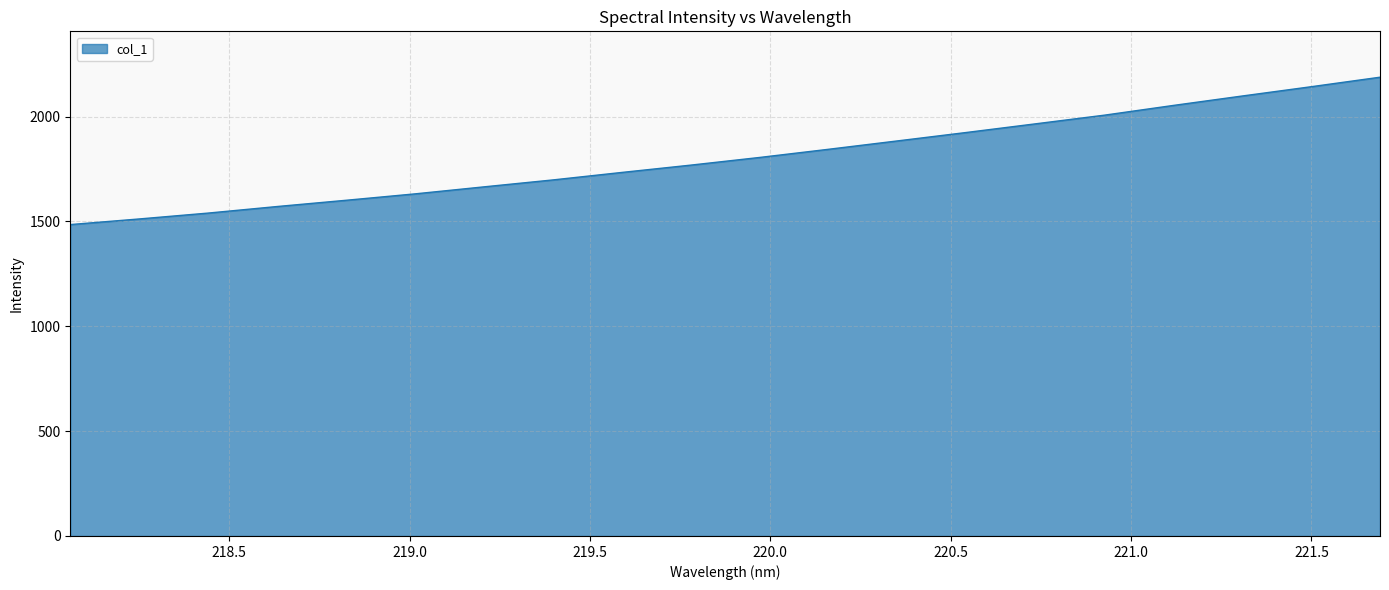

What is the difference between the maximum and minimum values?

702.7